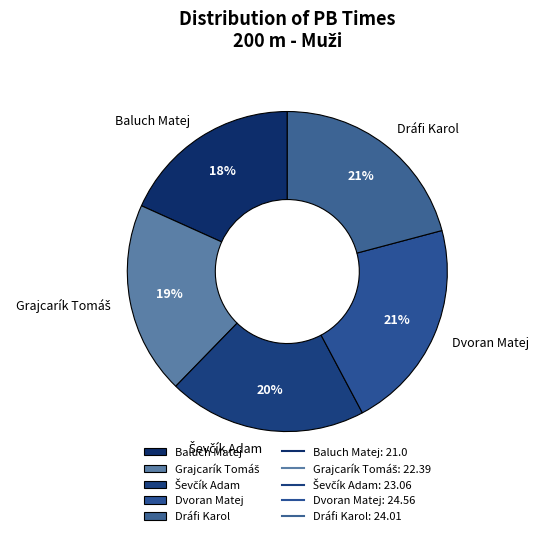

What is the ratio of the value at Dráfi Karol to the value at Dvoran Matej?

1.0